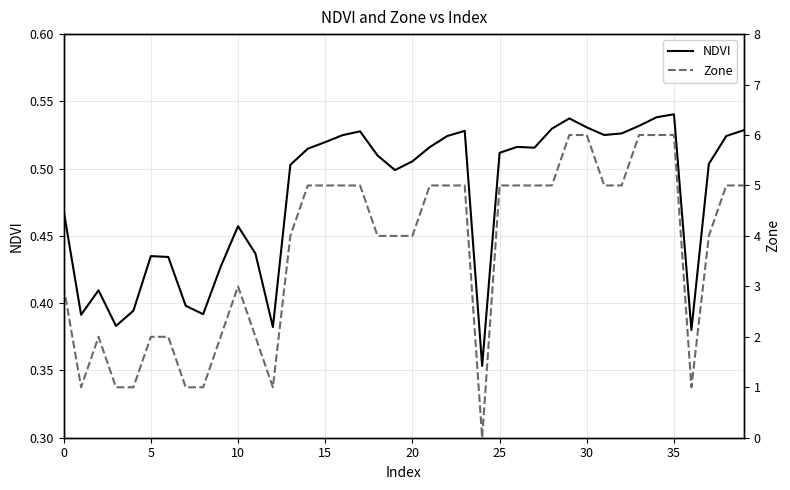

Is it true that NDVI equals 0.2 at 0?

False